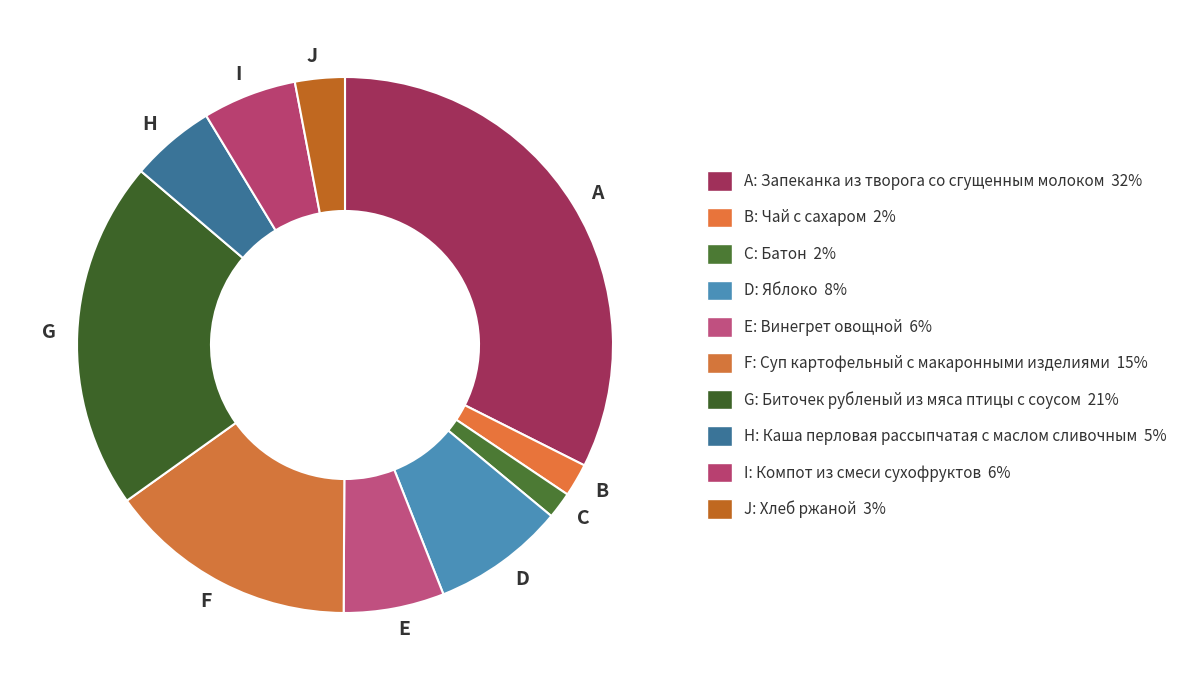

Is it true that E is 6% of the pie?

True